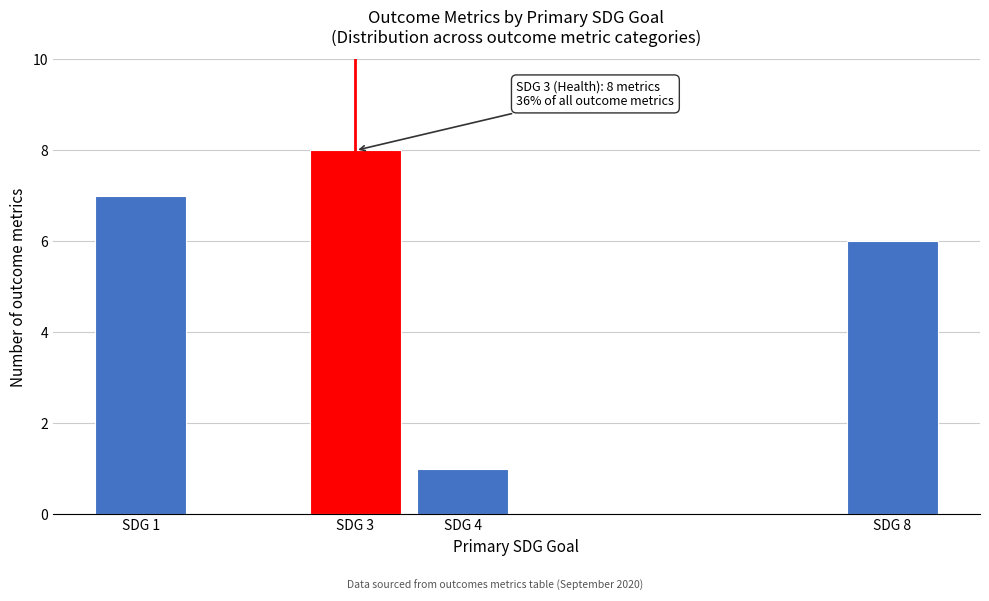

Reading left to right, extract all data points from this chart.

7	8	1	6